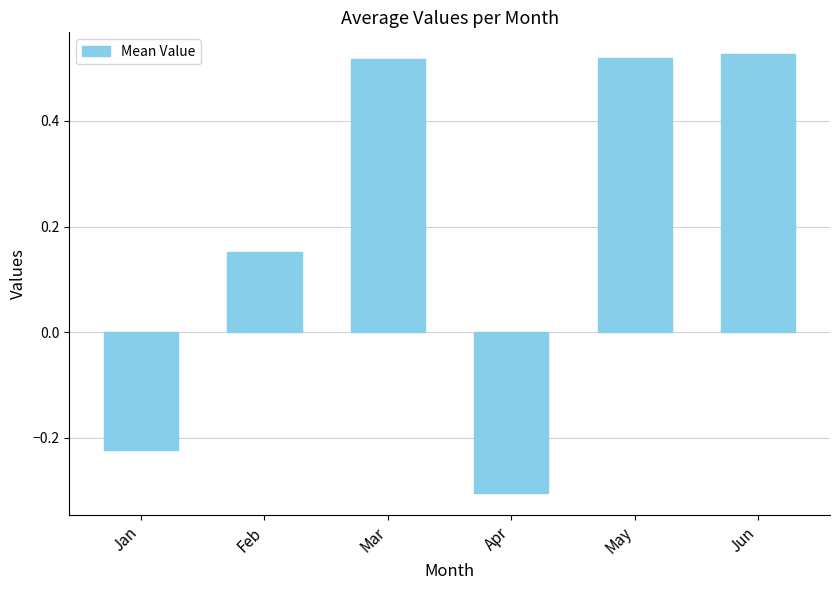

What is the minimum value shown in the chart?

-0.3